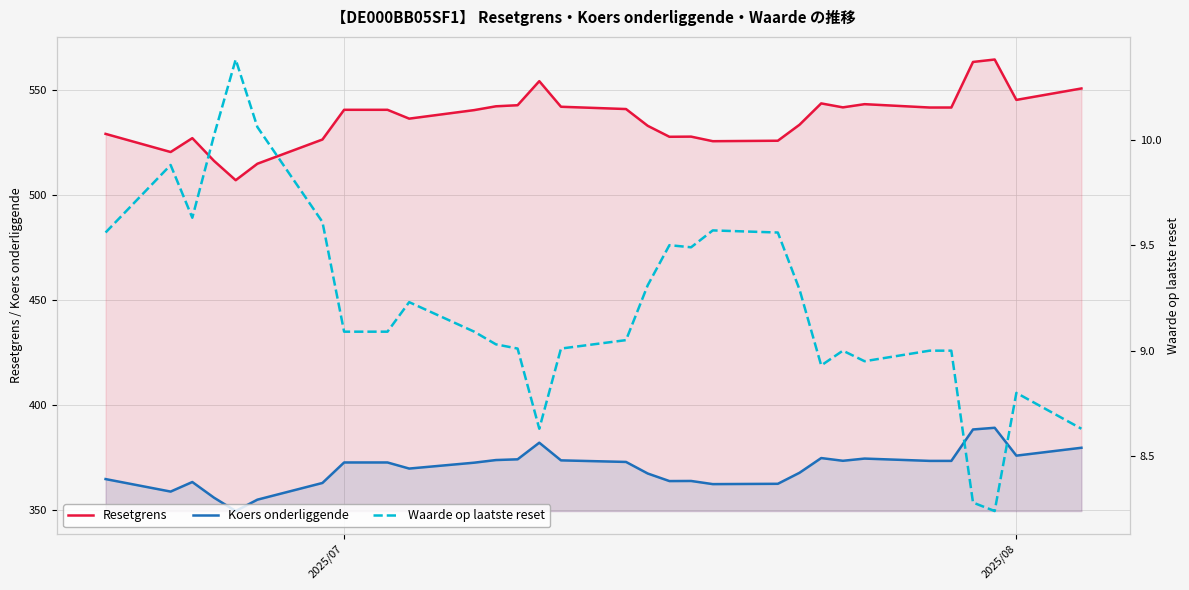

What is the difference between the maximum and minimum values in the Koers onderliggende series?

39.6